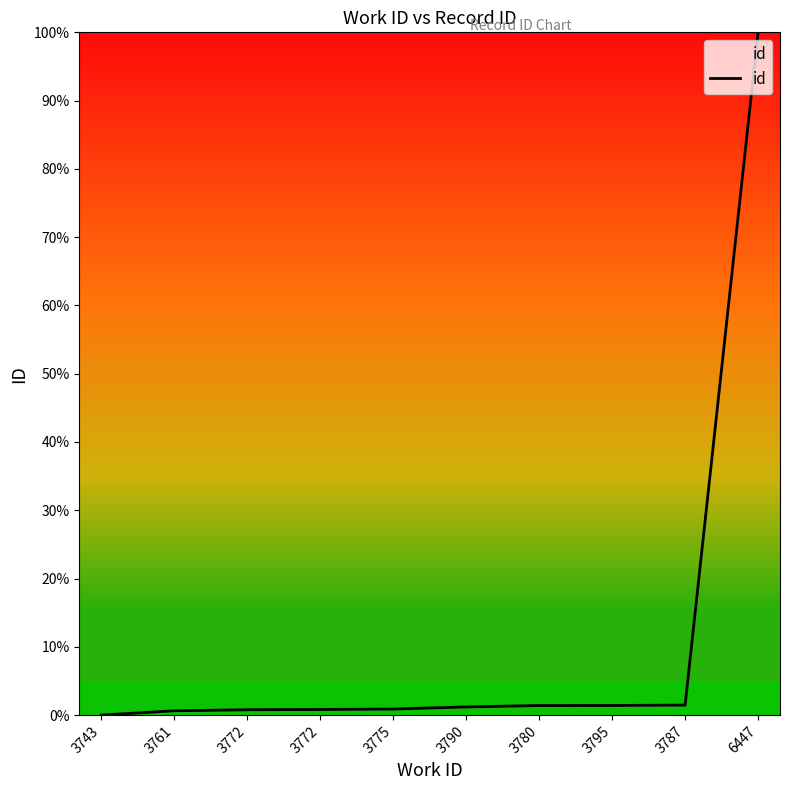

Is it true that the value at 3780 is 2.3?

False